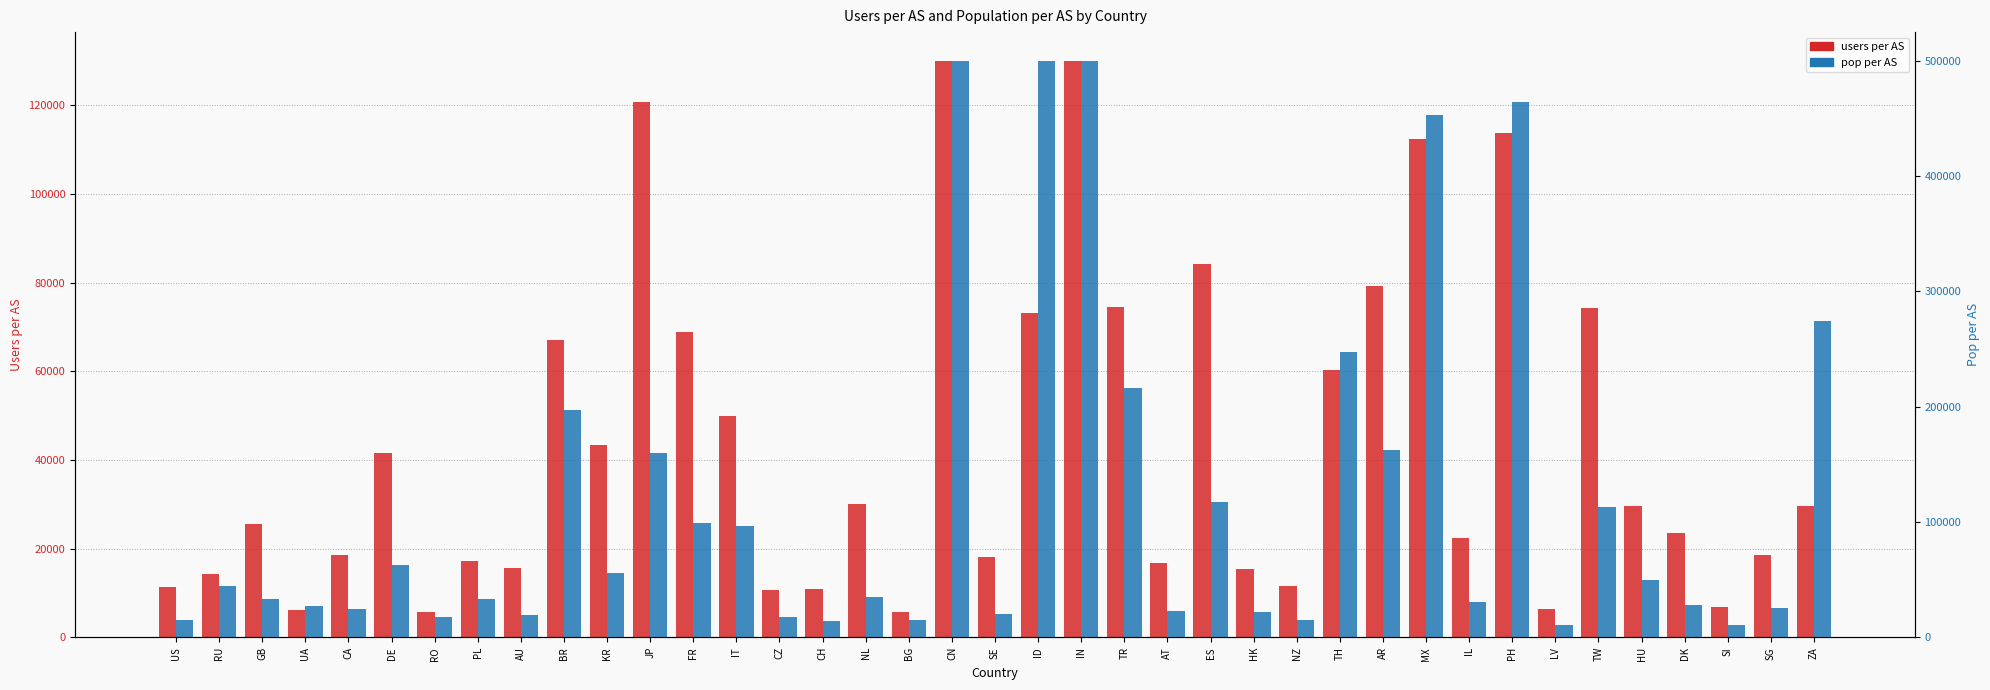

At how many categories does at least one series exceed 334361?

5